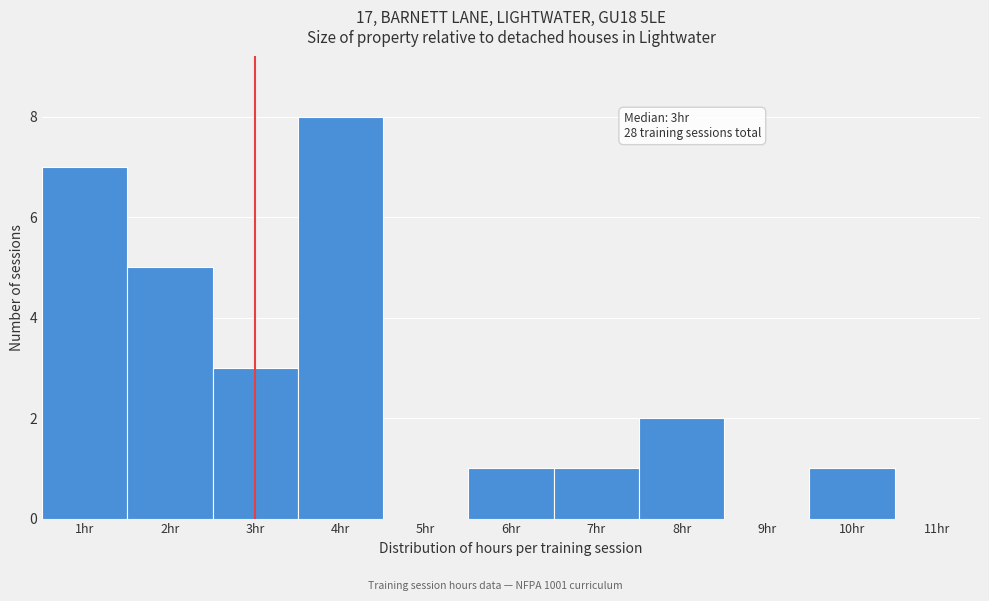

Over which range of the x-axis is the bar tallest?

3.5 to 4.5